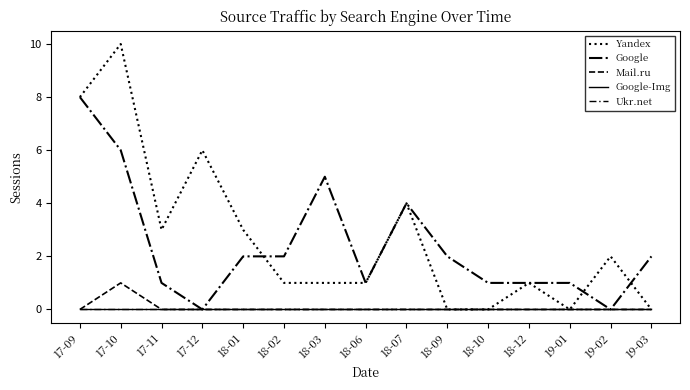

Does the chart have visible grid lines?

No